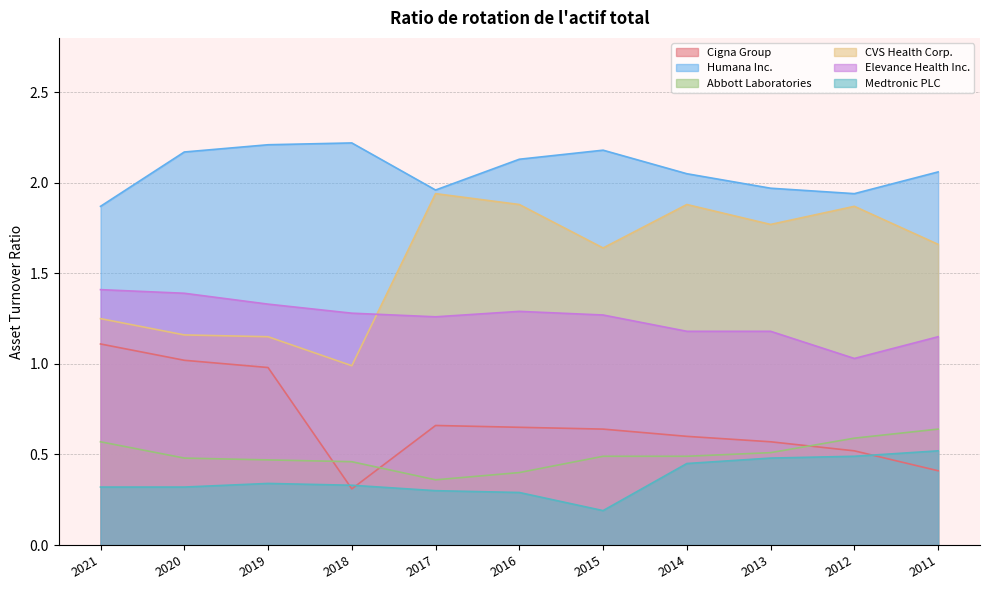

What is the value of the Humana Inc. point at the 6th from the left?

2.1